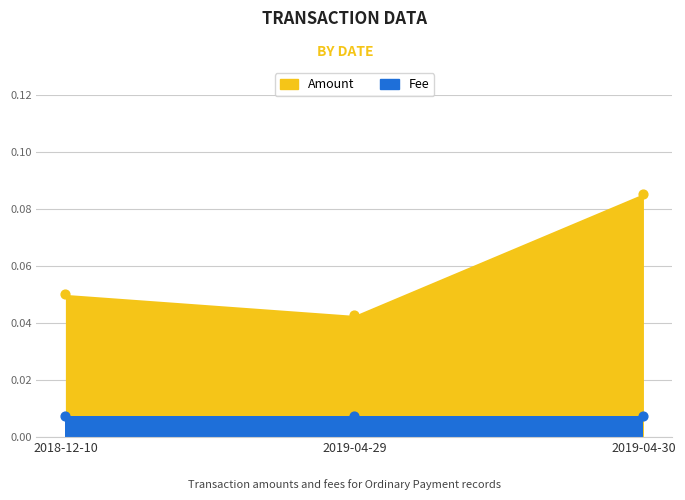

Between 2018-12-10 and 2019-04-29, which is larger?

2018-12-10